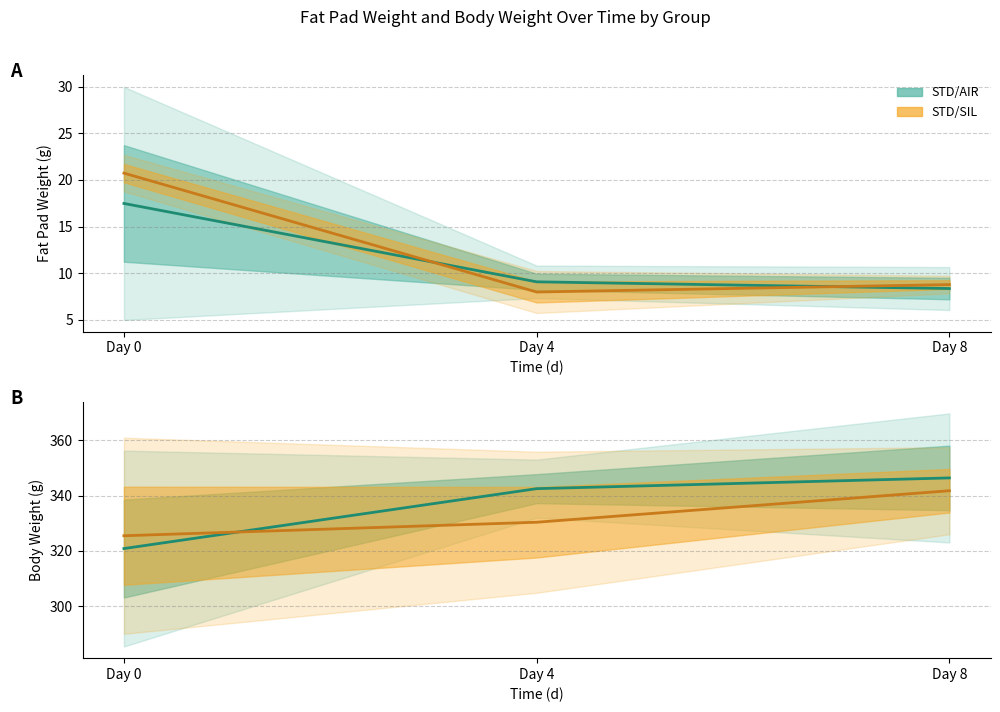

What is the total value across all series at Day 8?

688.1